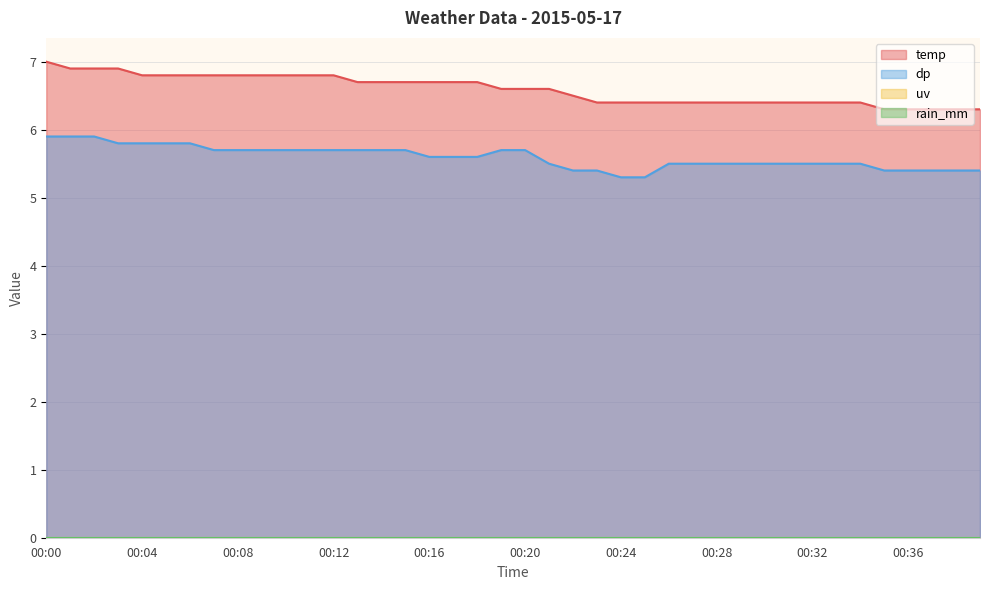

Which category has the highest value in the temp series?

00:00